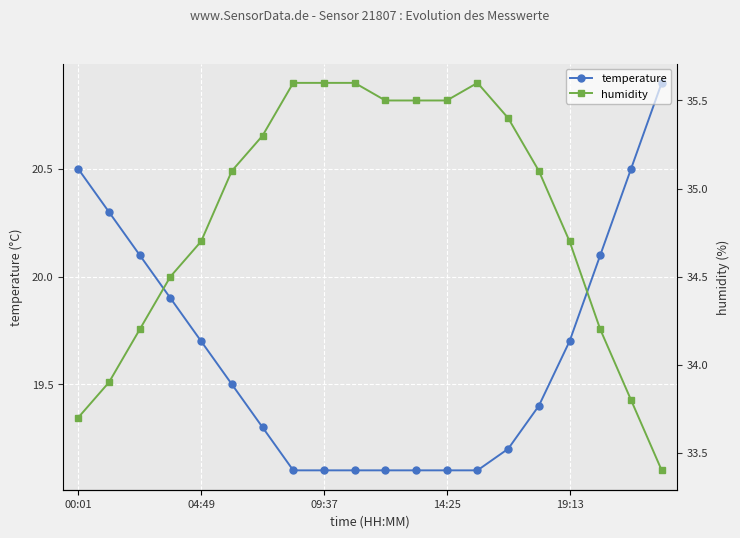

What is the average value of the humidity series?

34.8